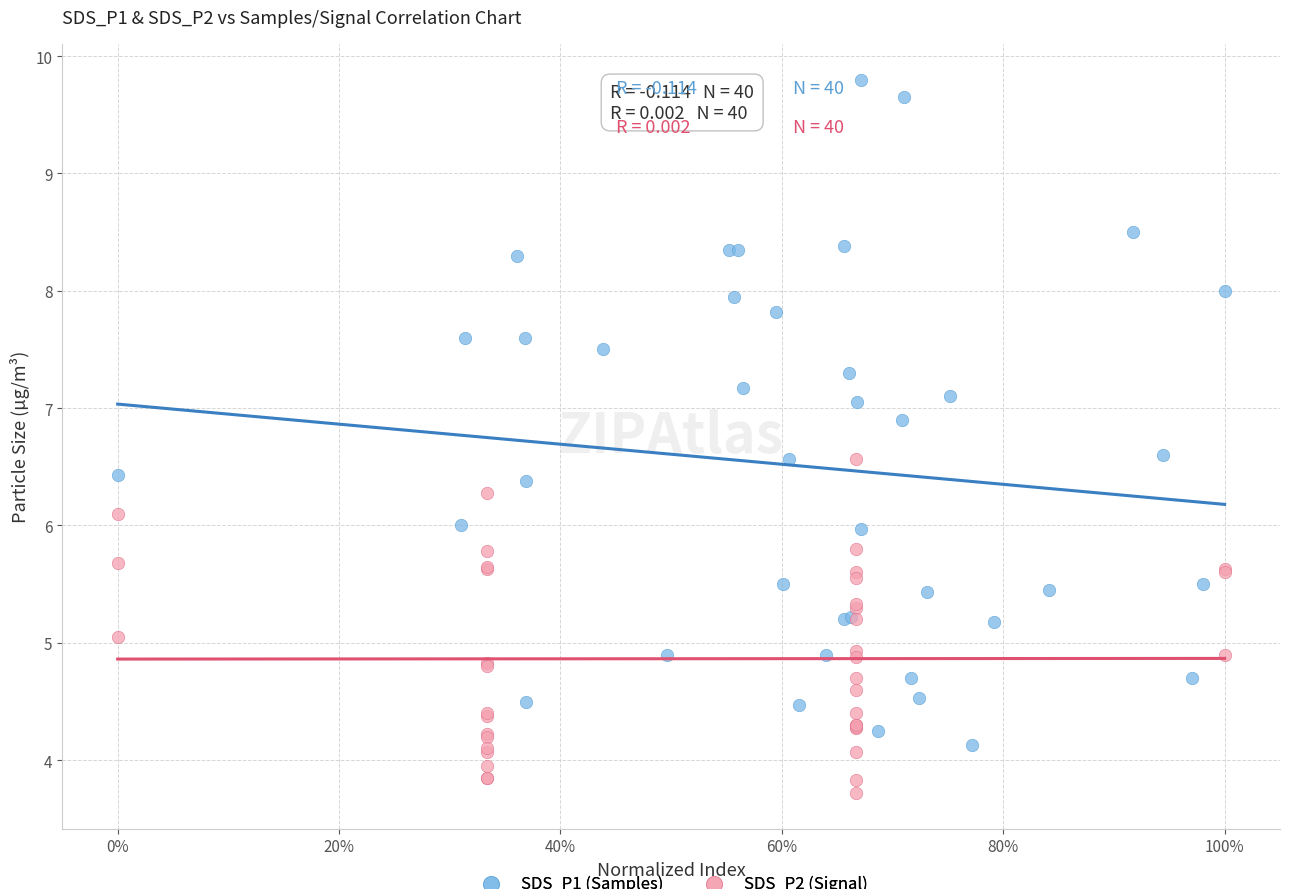

Which series reaches the minimum Y coordinate?

SDS_P2 (Signal)